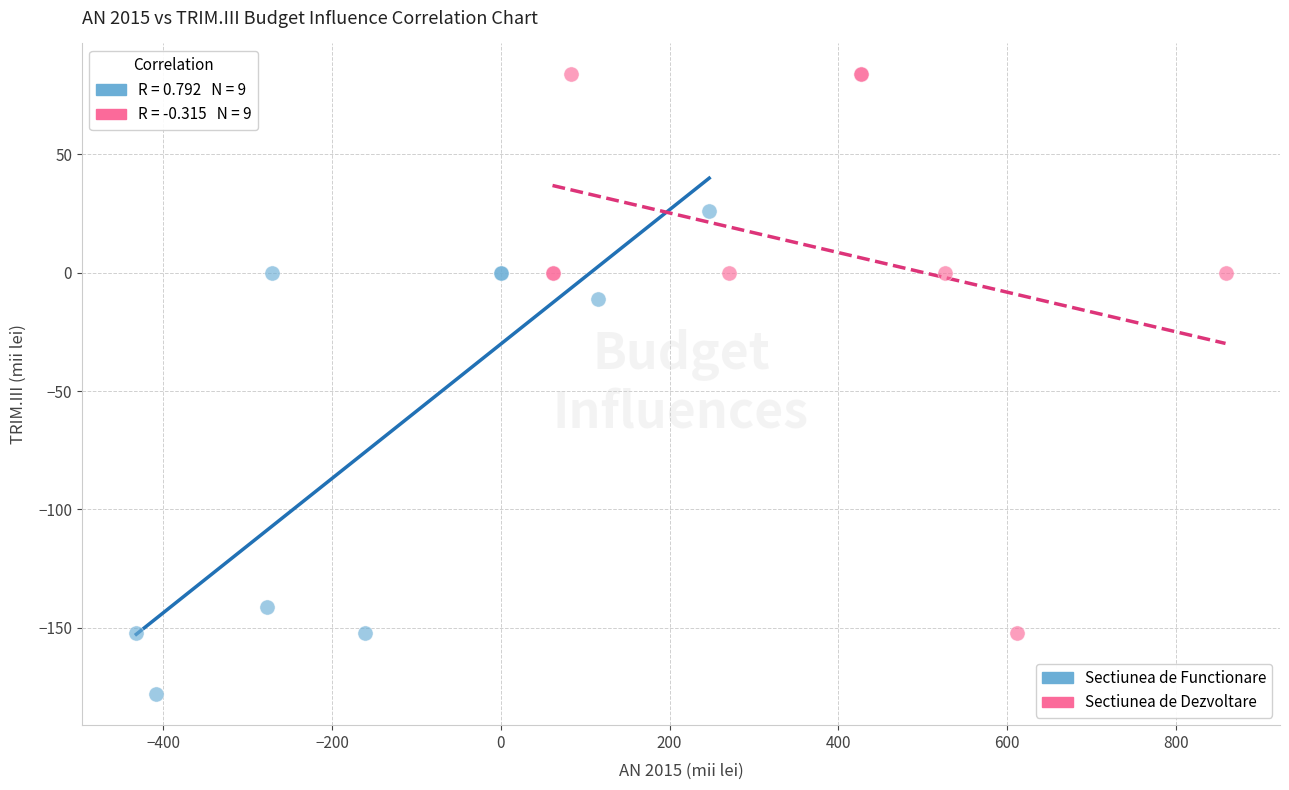

Which series has the widest spread of Y values?

Sectiunea de Dezvoltare